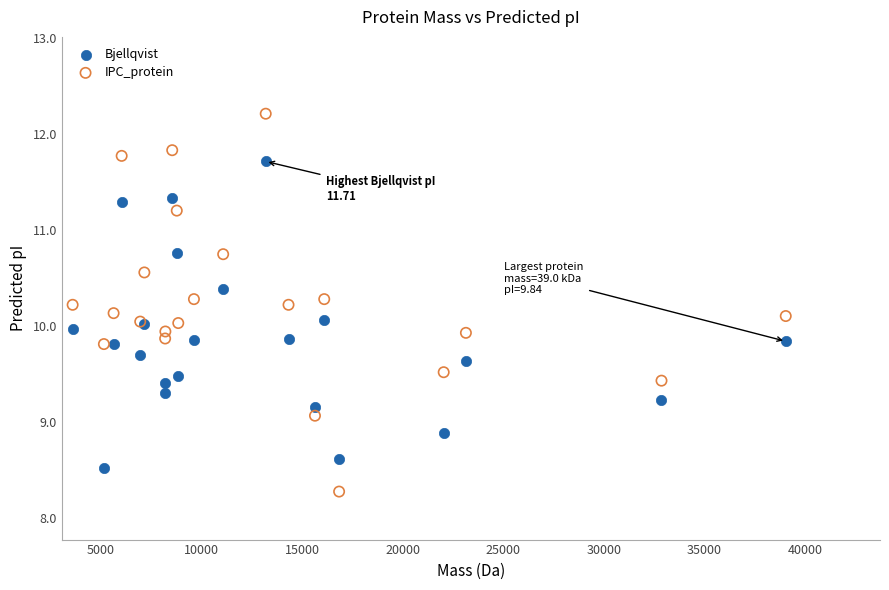

Which series contains the highest Y value?

IPC_protein